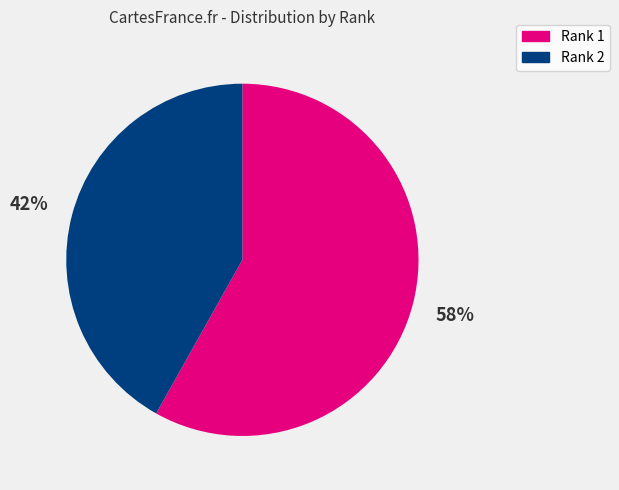

Rank the categories by value from highest to lowest.

Rank 1, Rank 2